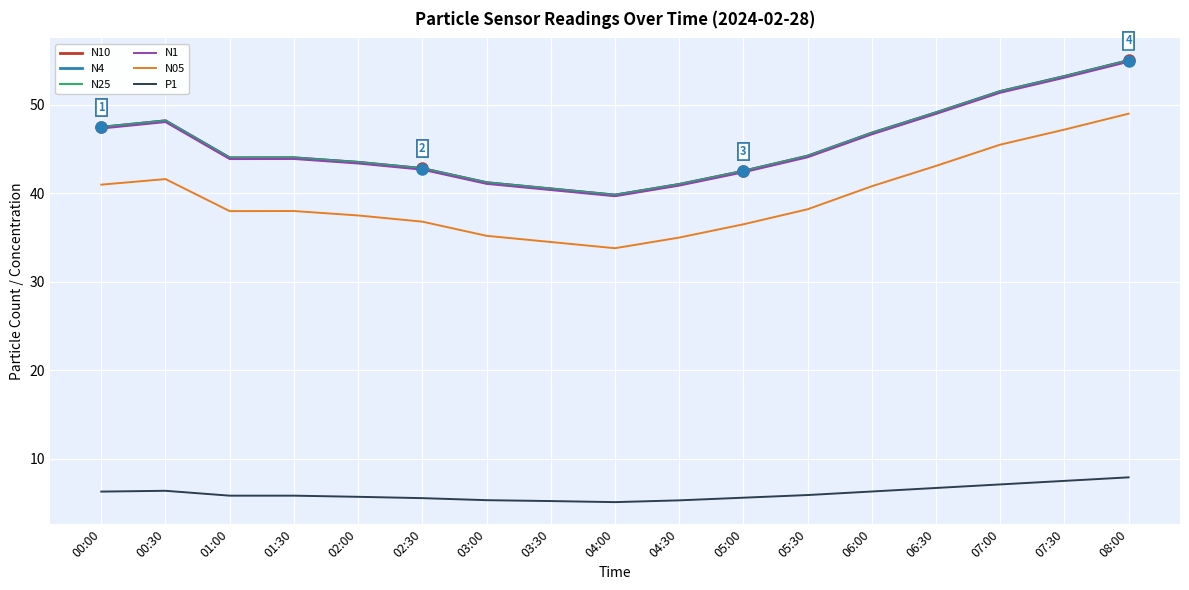

What is the spread (max minus min) of values at 02:00?

37.8